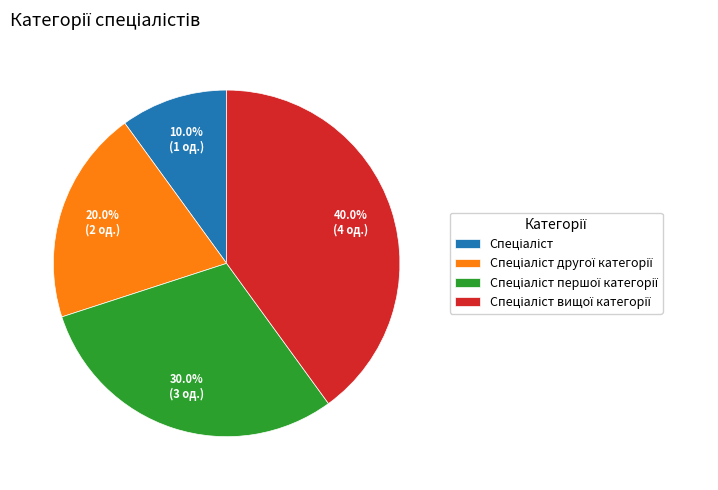

Does any single category account for the majority?

No